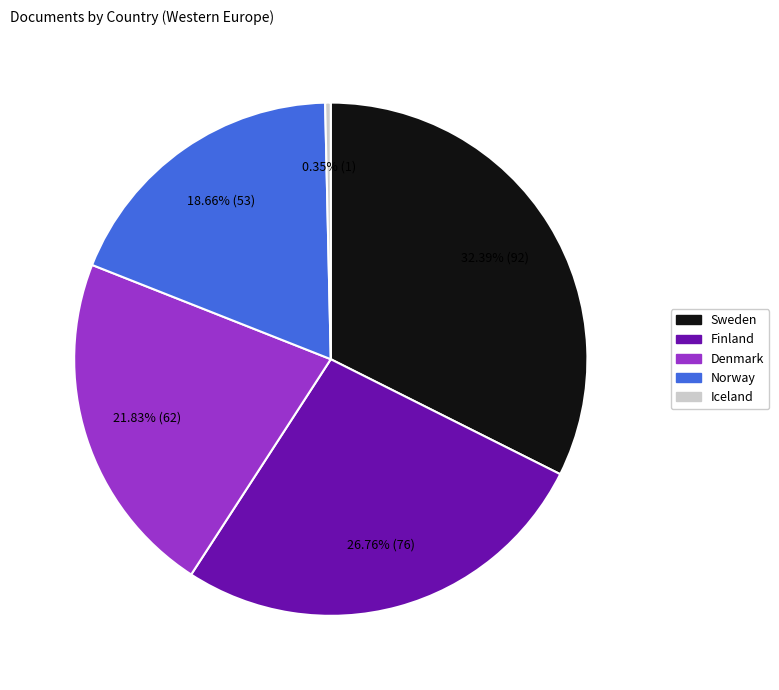

Is there any slice that represents more than half of the pie?

No